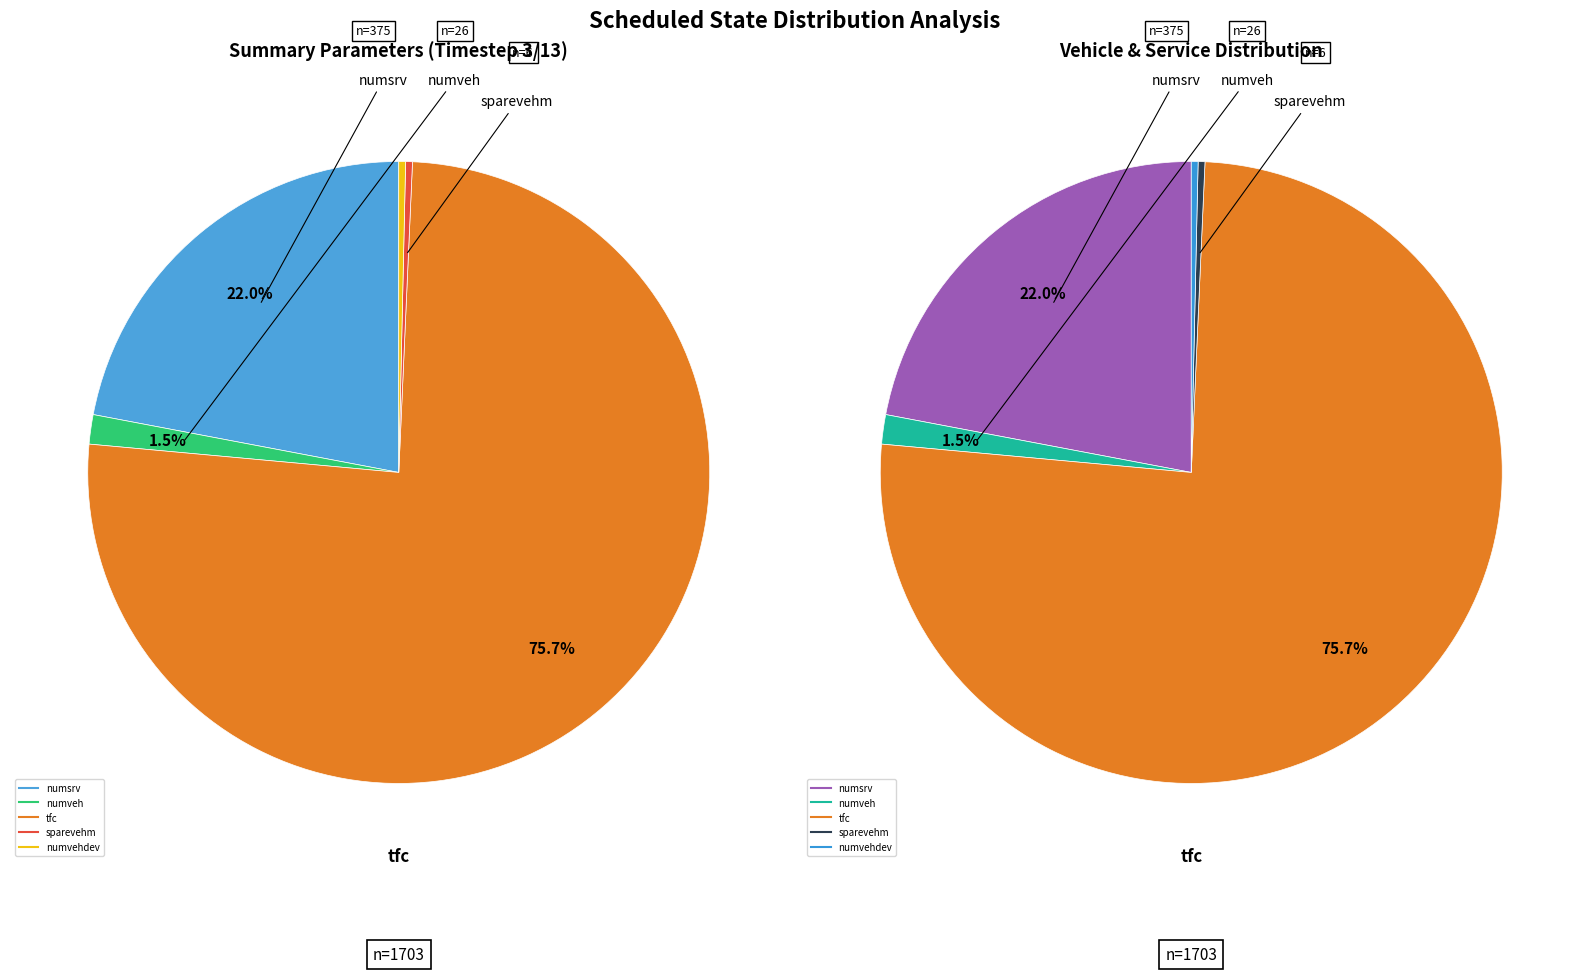

Does tfc account for over 50% of the chart?

Yes